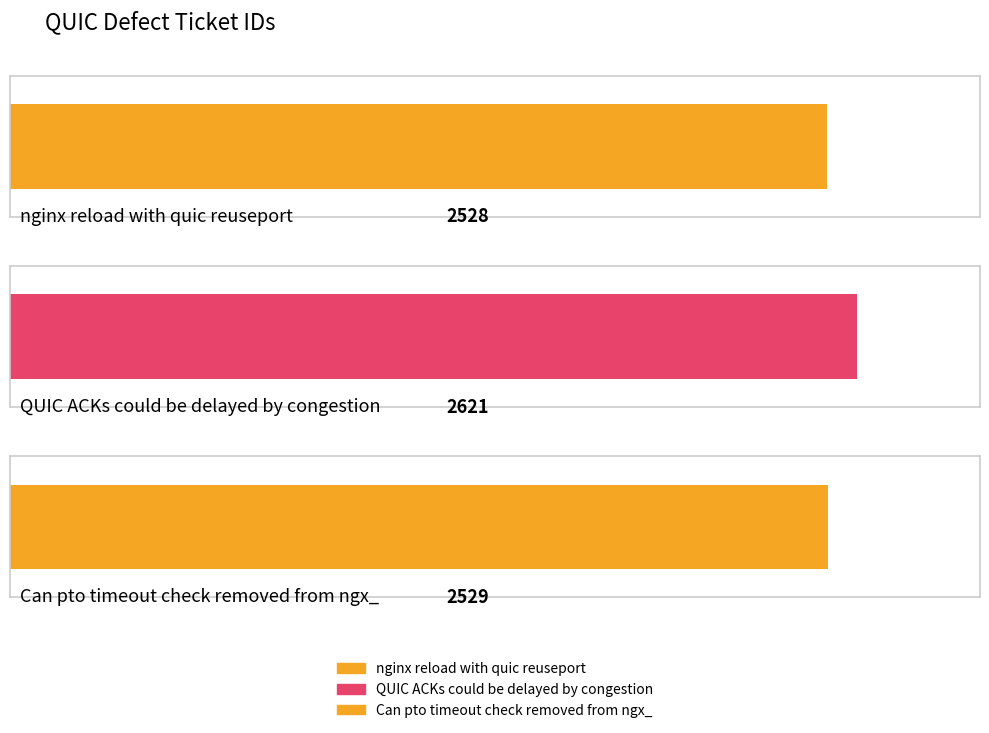

The chart shows a value of 3346 at nginx reload with quic reuseport. True or false?

False